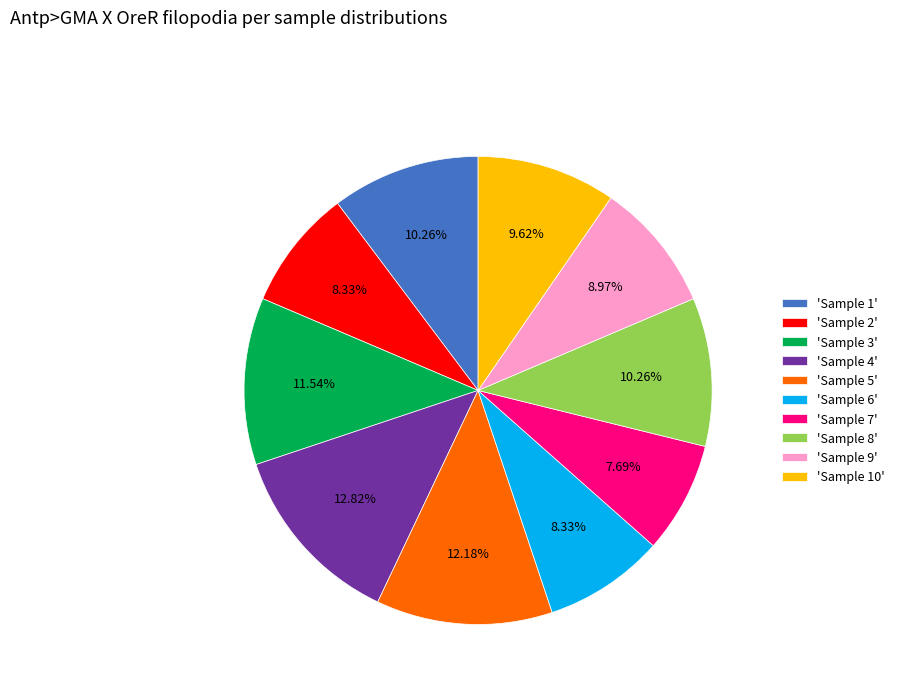

Is 'Sample 6' the majority of the pie?

No